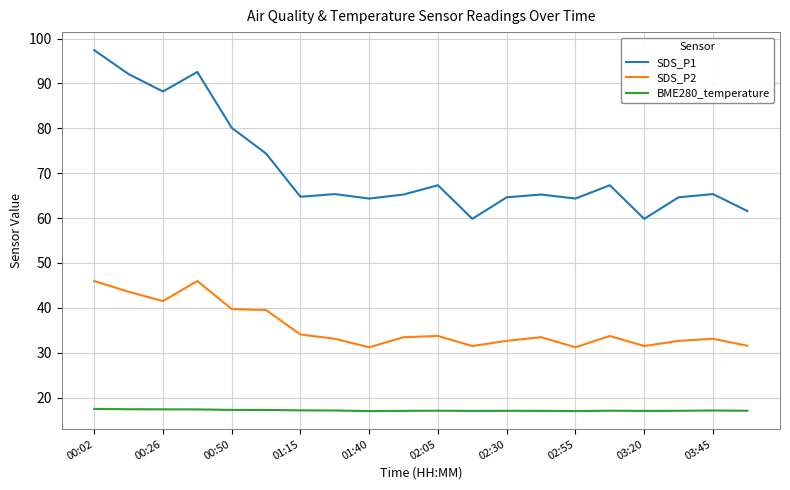

What is the lowest value of the BME280_temperature series?

17.0